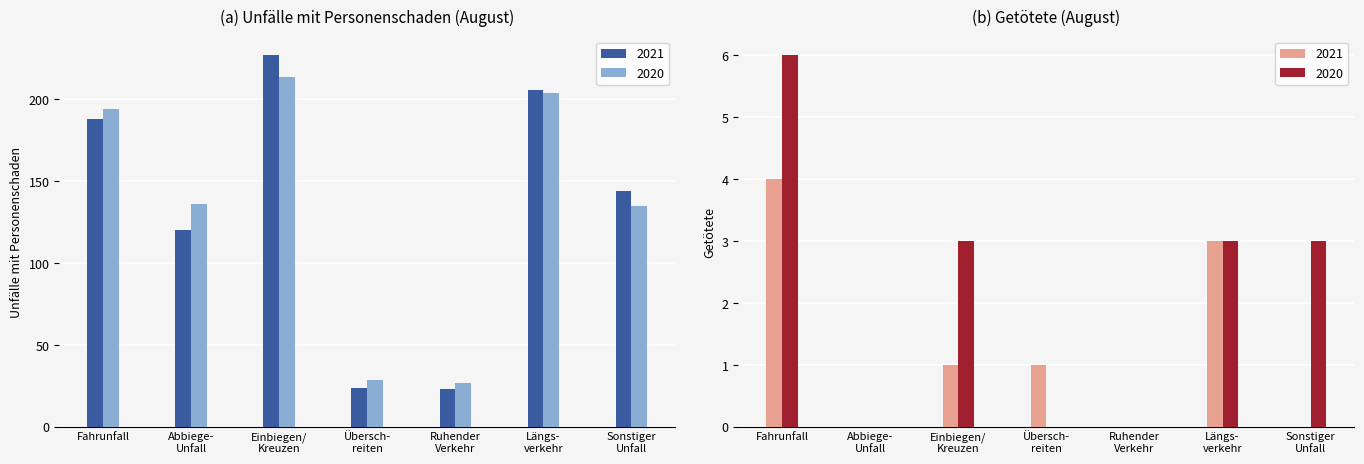

At which label is Unfälle 2021 closest to 125?

Abbiege- Unfall